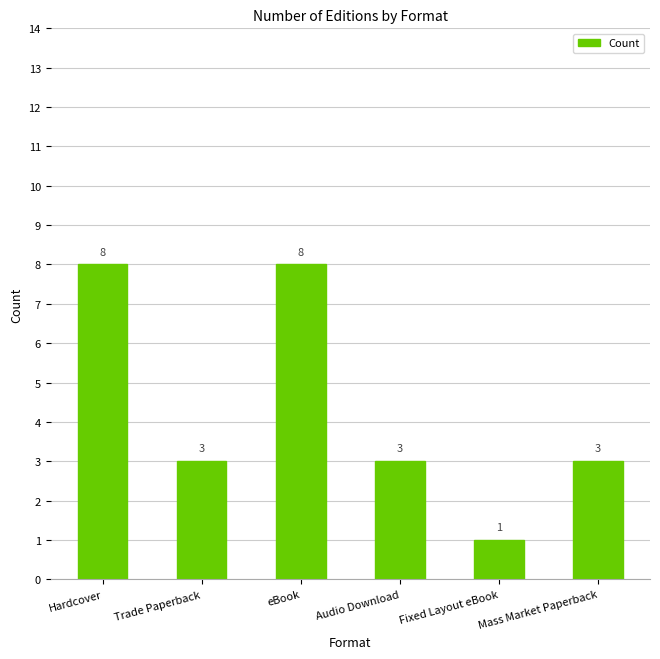

What is the sum of all values?

26